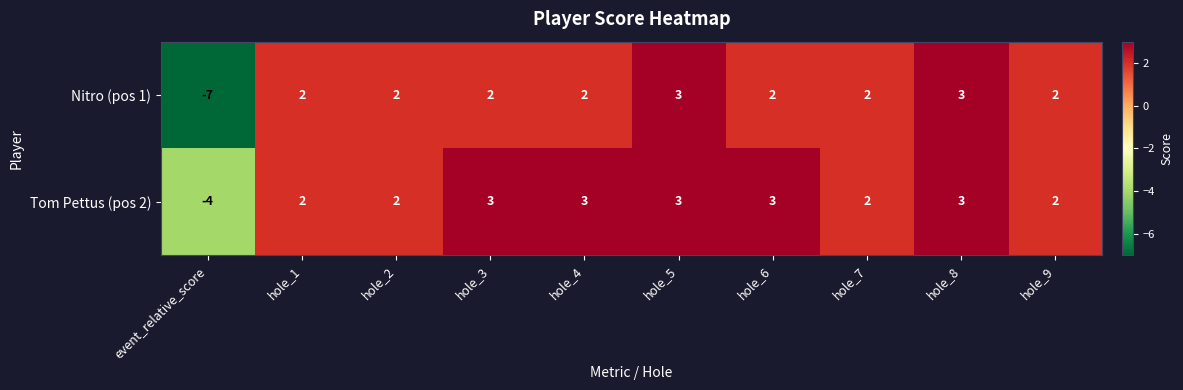

How many distinct data groups are displayed?

2